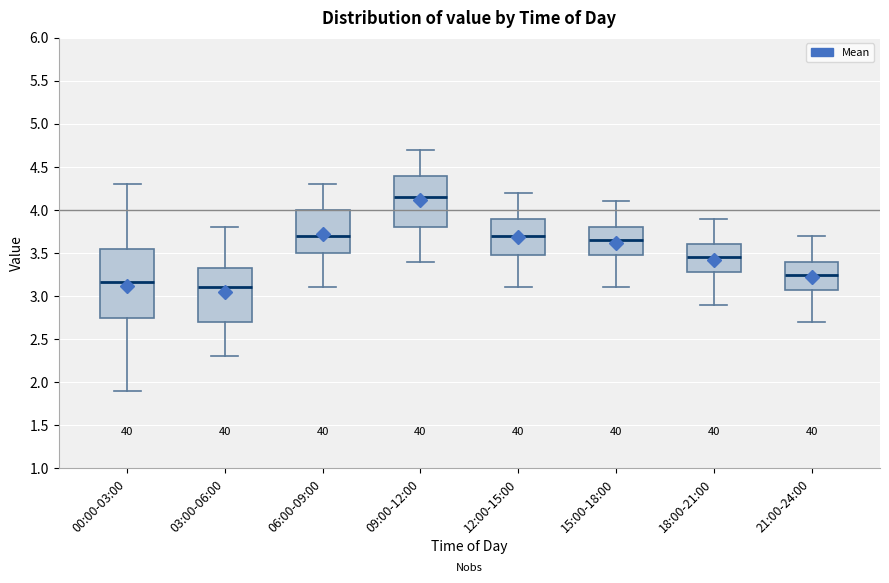

Where does the lower whisker of the box for 18:00-21:00 end on the y-axis? The values are not printed on the chart, so give them approximately, as read against the axis.

2.90